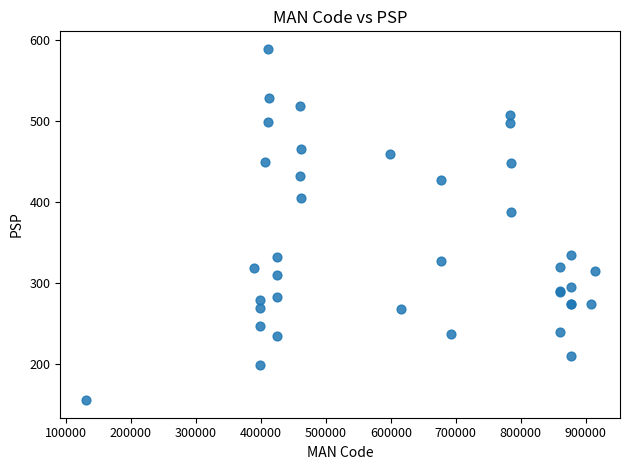

What Y value in the scatter plot is closest to 372?

388